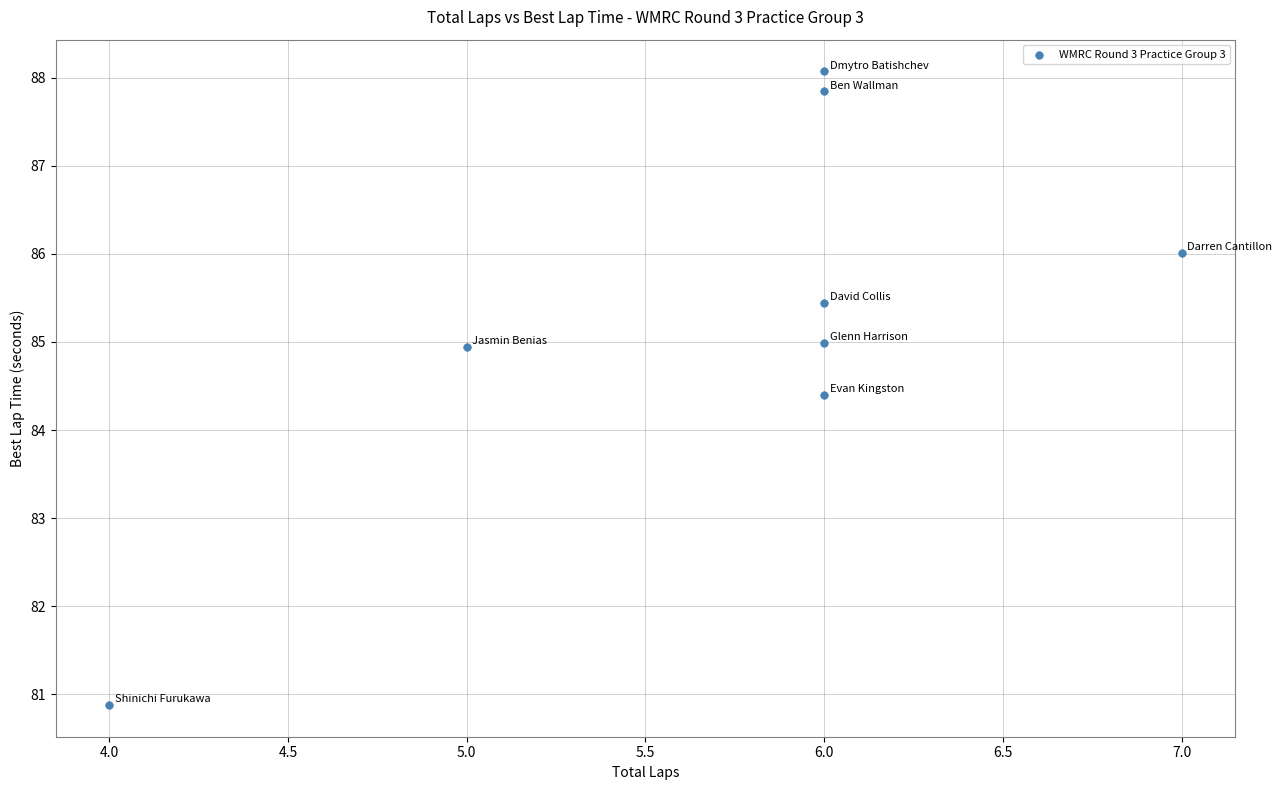

What is the range of Y values (max minus min)?

7.2